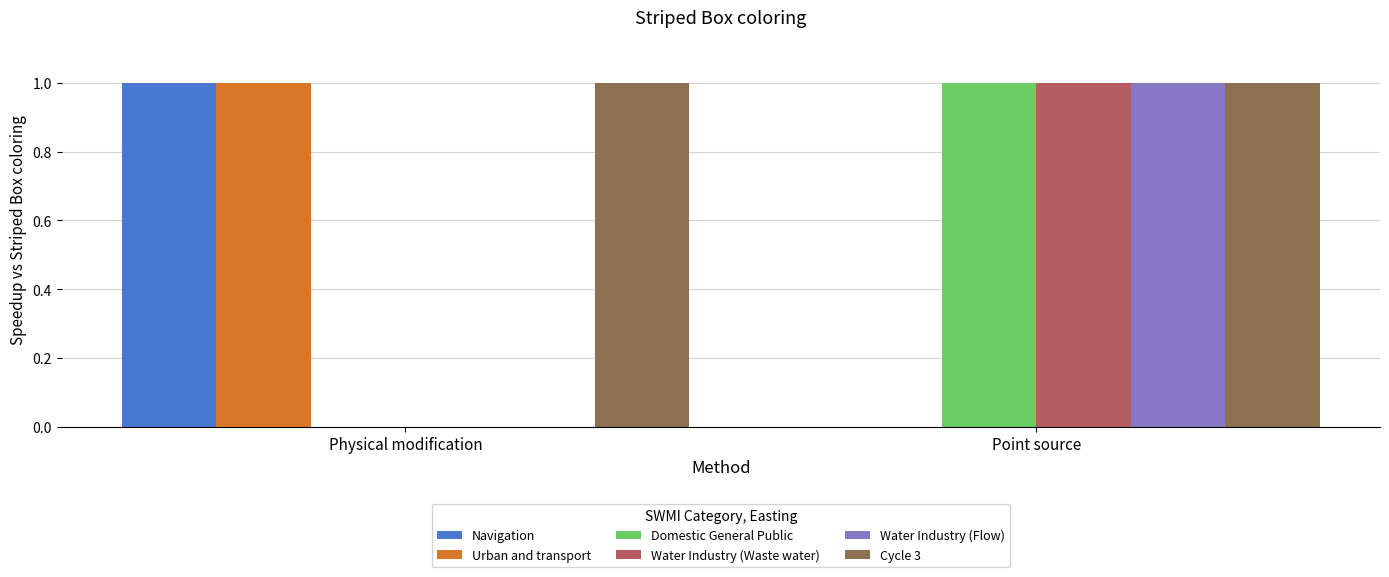

Where is Water Industry (Waste water) nearest to the value 0?

Physical modification